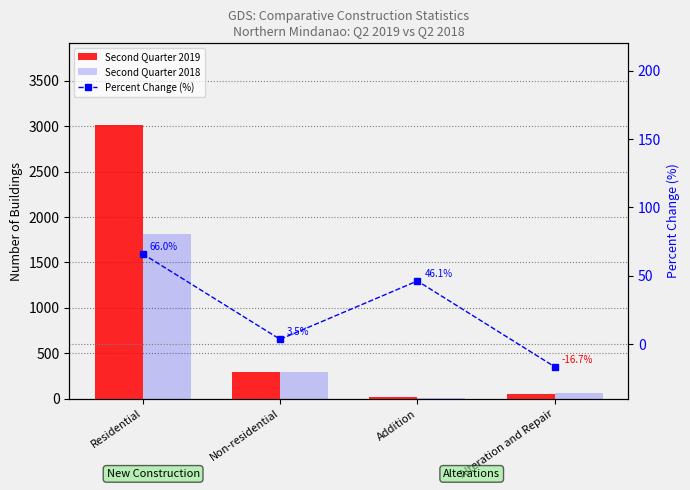

What is the sum of all Second Quarter 2019 values?

3382.0